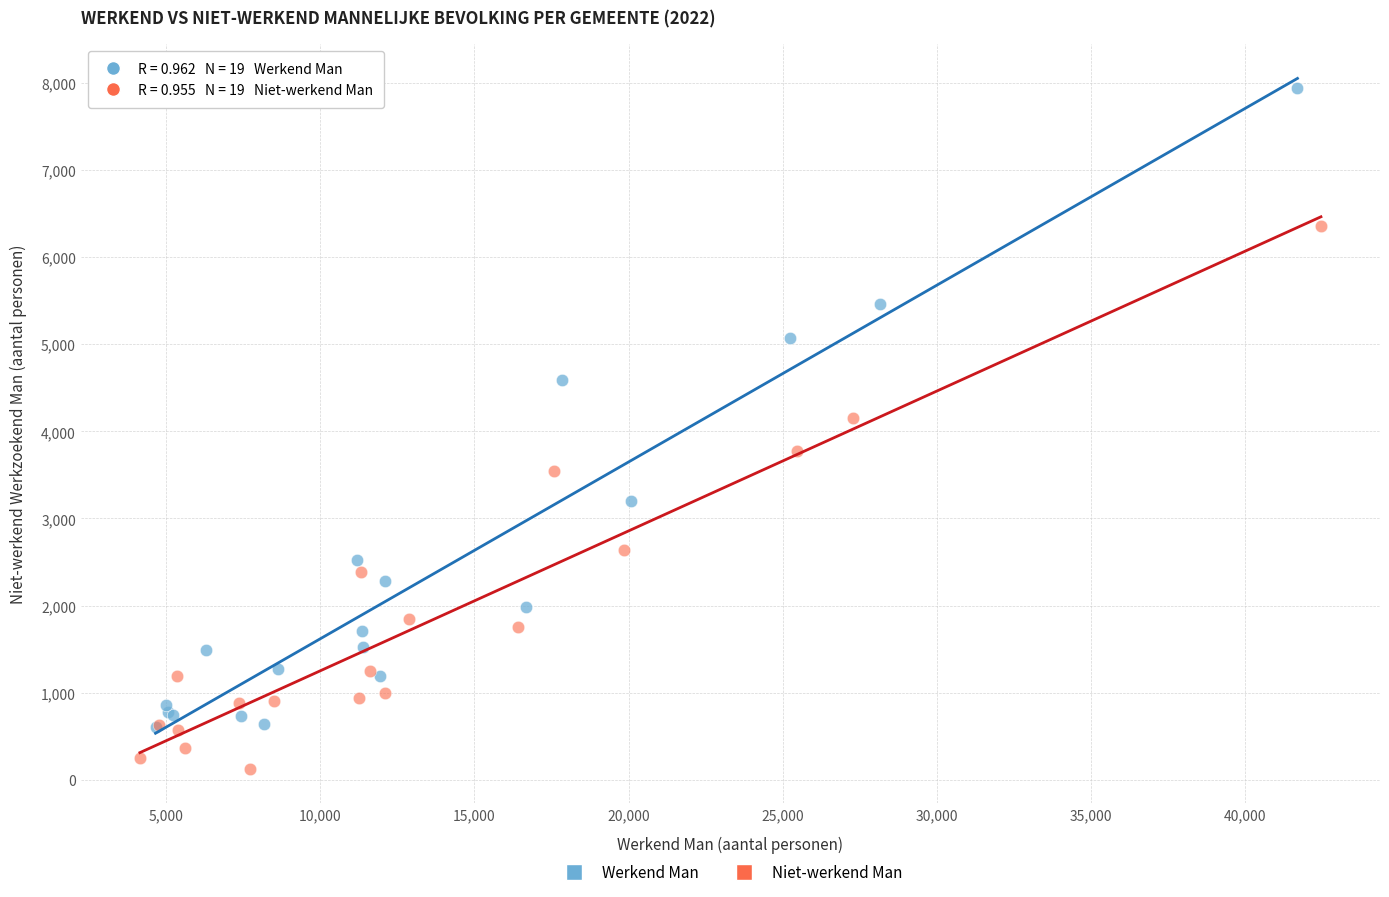

Which series contains the lowest Y value?

Niet-werkend Man